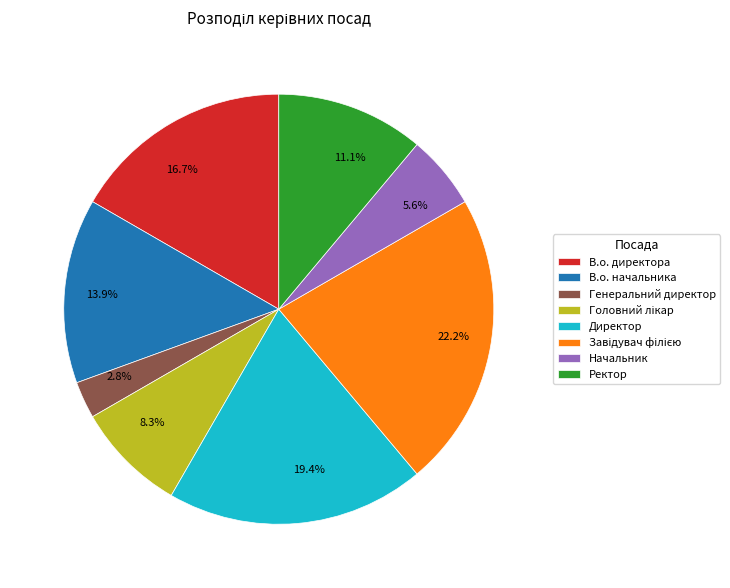

Do 13.9% and 22.2% together represent more than half of the pie?

No